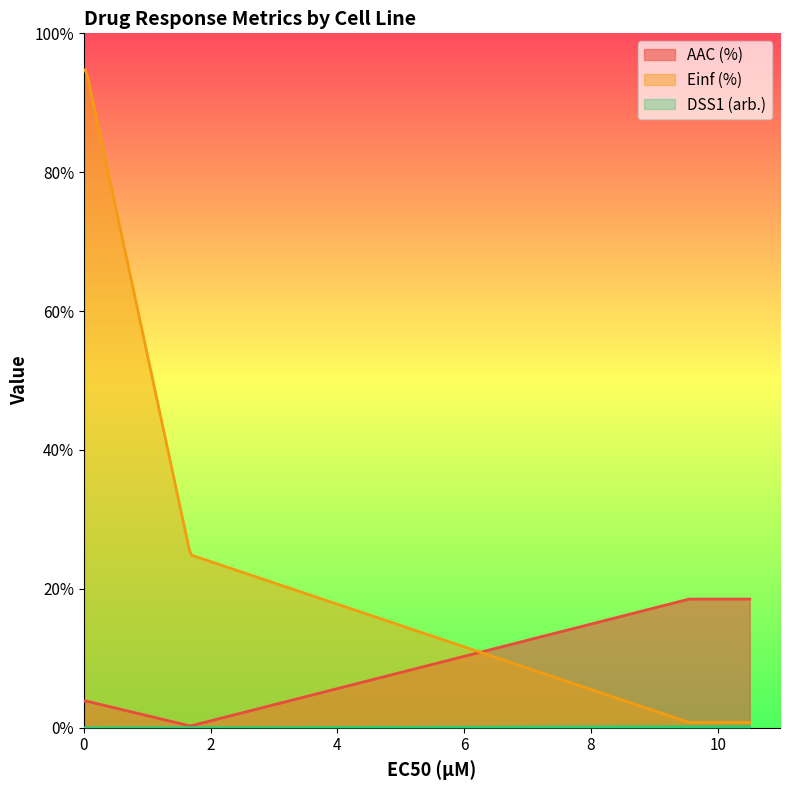

The value of DSS1 (arb.) at GDSC1000 is 0.1. True or false?

False